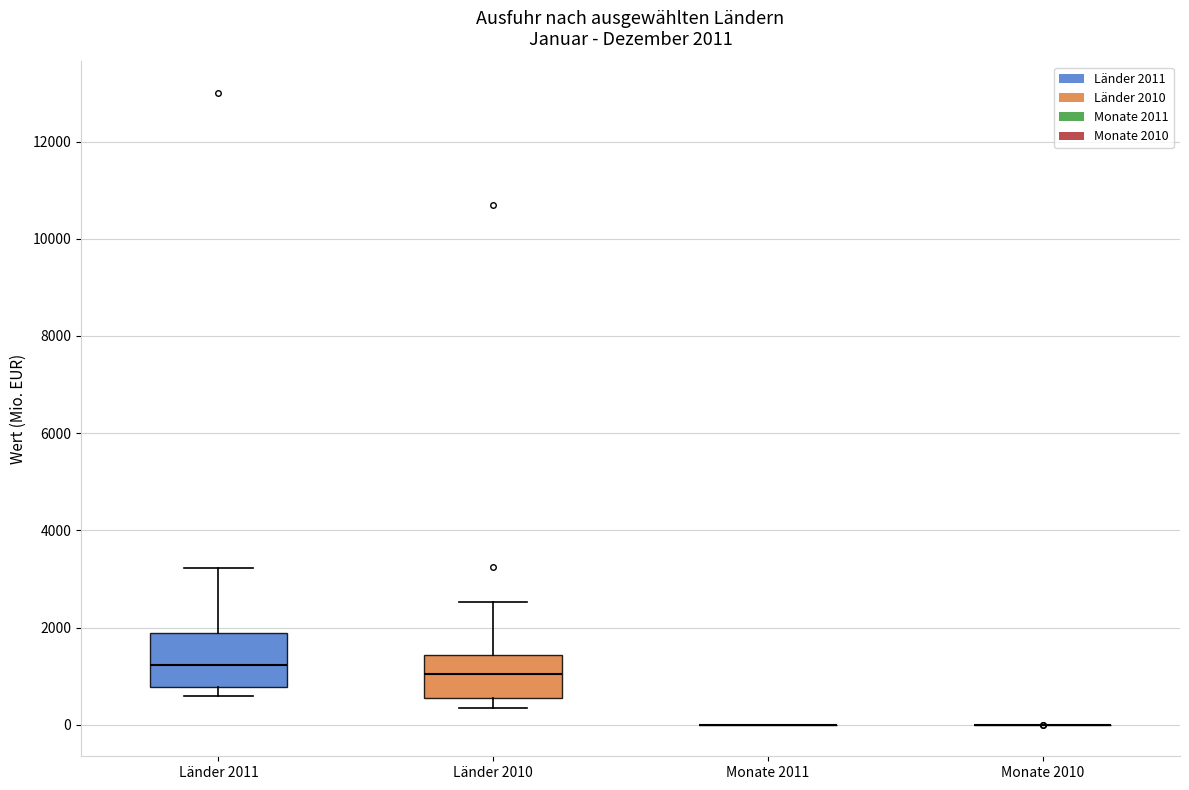

Which box is the tallest, from its lower edge to its upper edge?

Länder 2011